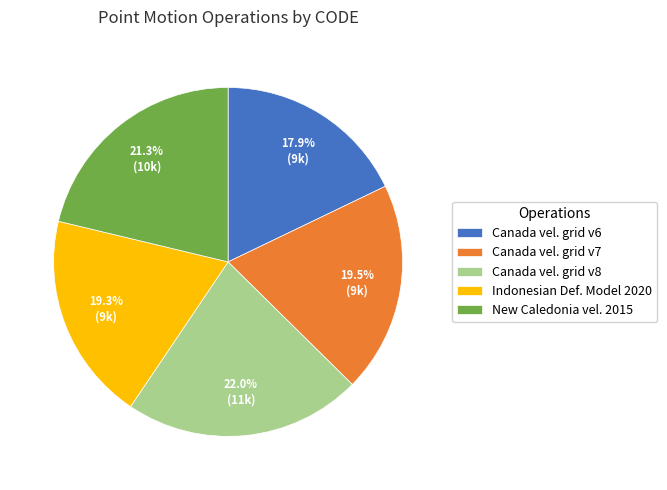

Do Canada vel. grid v7 and Canada vel. grid v6 together represent more than half of the pie?

No